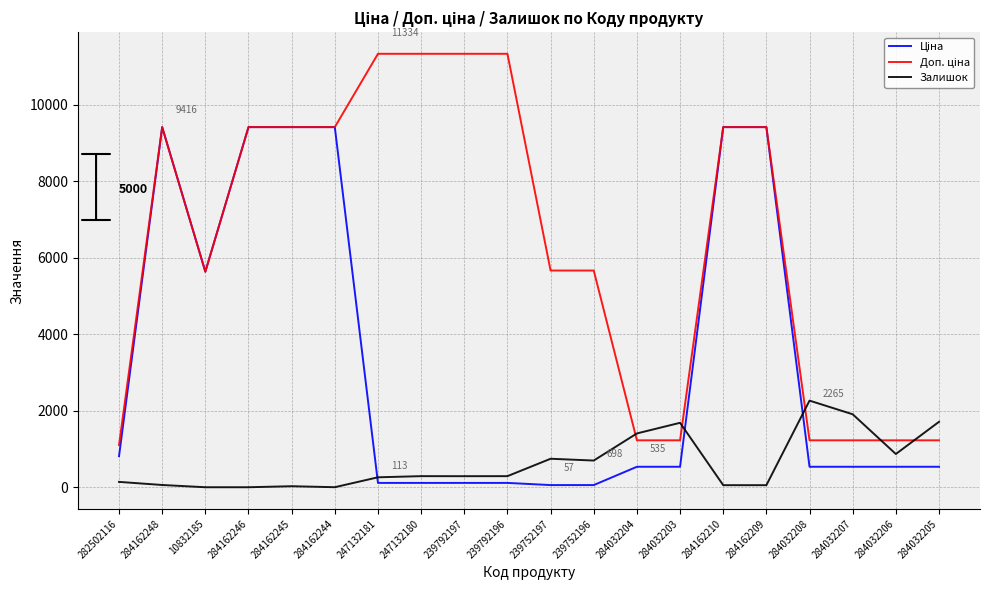

What is the spread (max minus min) of values at 247132180?

11220.7